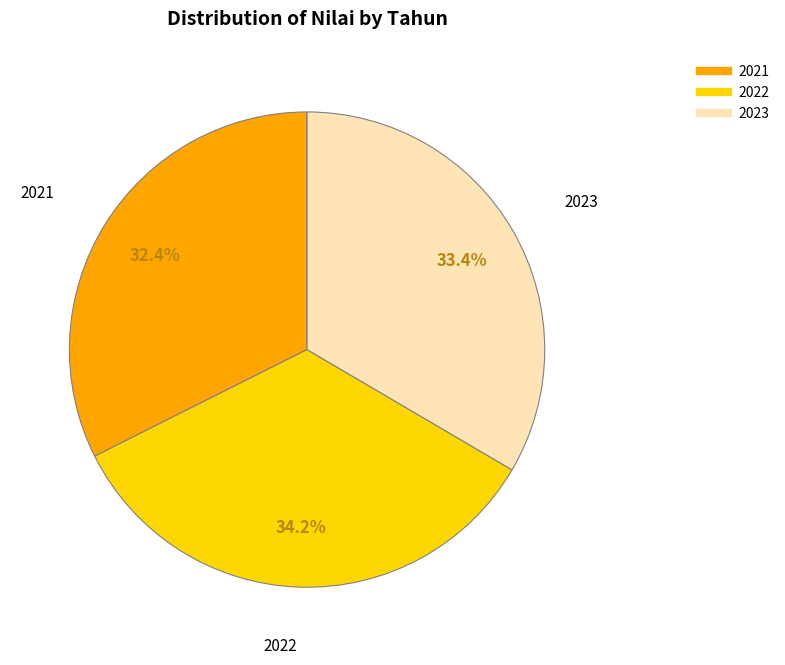

To the nearest percent, what is the average slice percentage?

33%